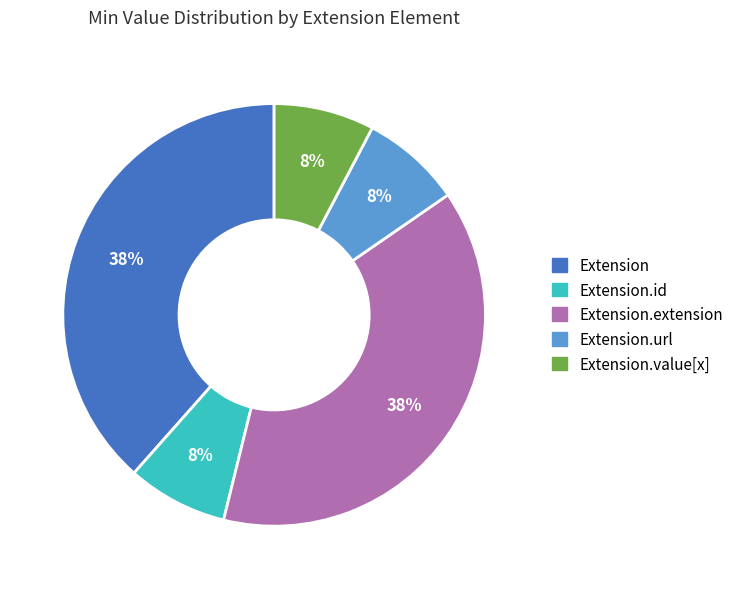

To the nearest percent, what is the average slice percentage?

20%